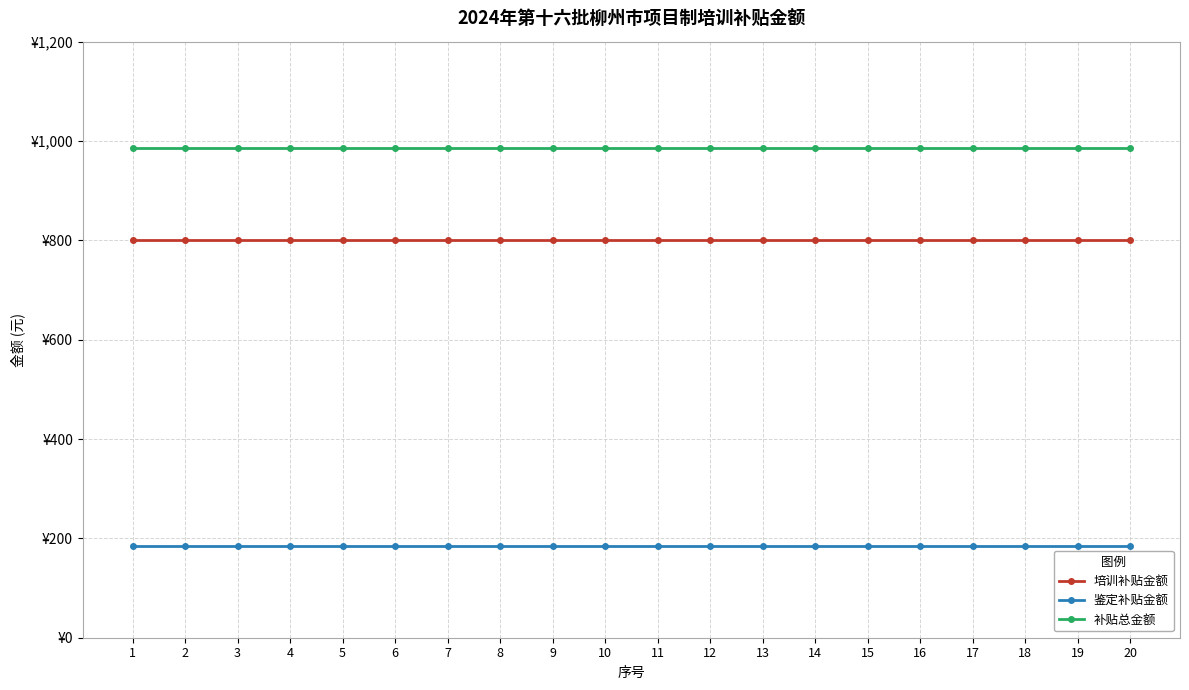

Does the chart have visible grid lines?

Yes